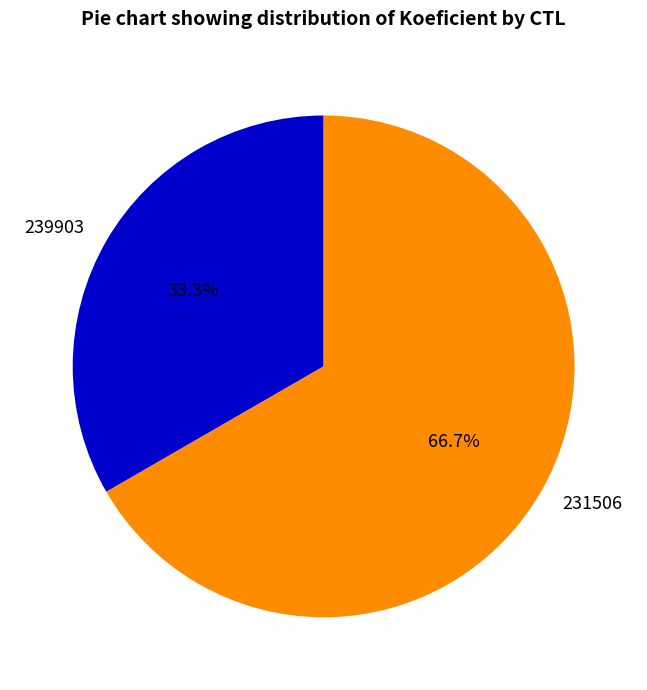

Is it true that 239903 is 33% of the pie?

True